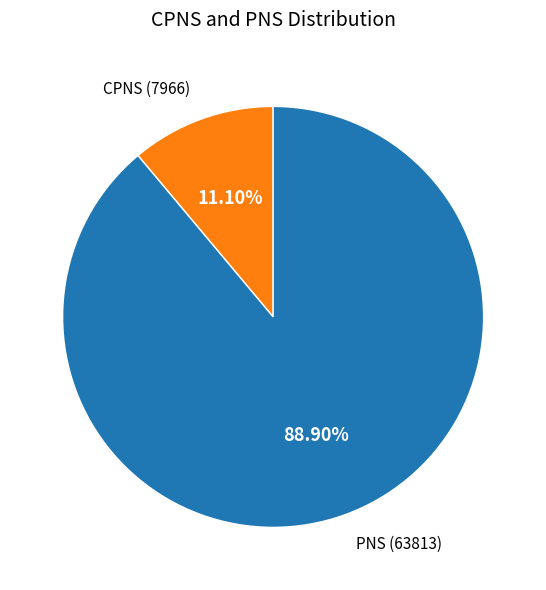

Is there a majority slice in this chart?

Yes